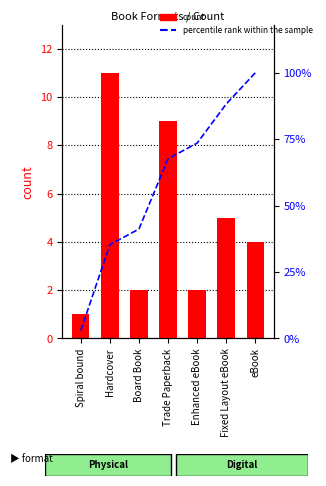

What are all the series names shown in the legend?

count, percentile rank within the sample